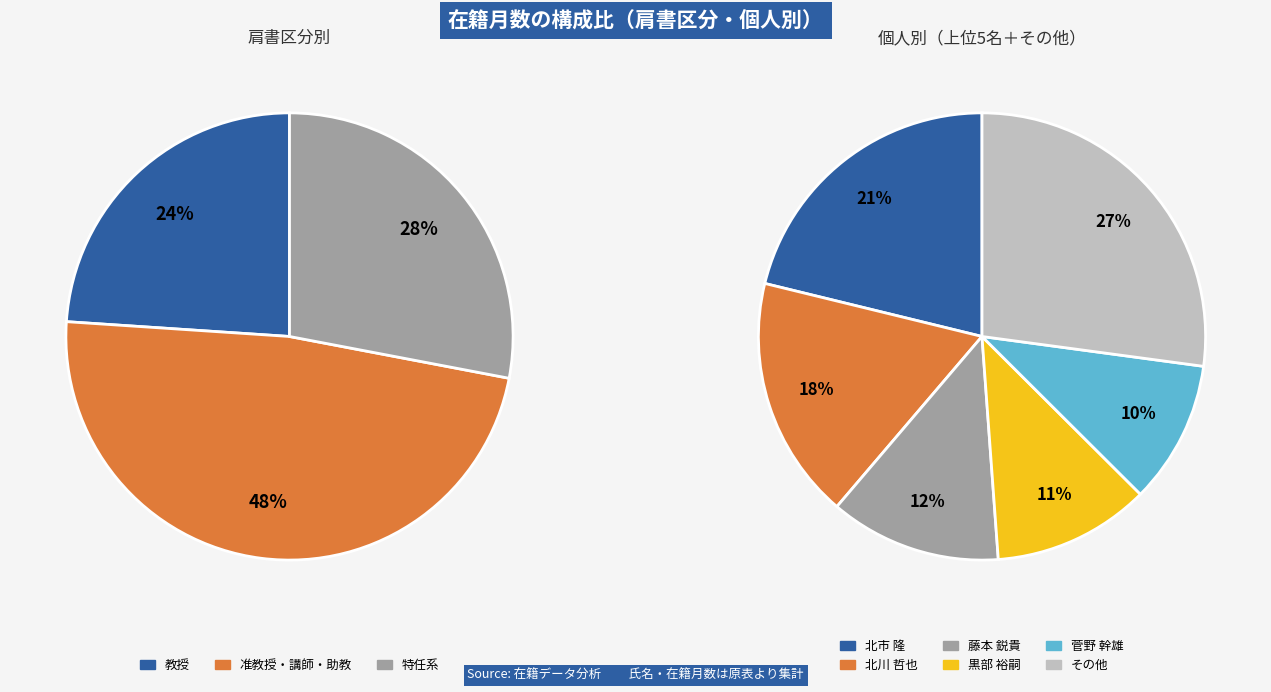

Is there any slice that represents more than half of the pie?

No